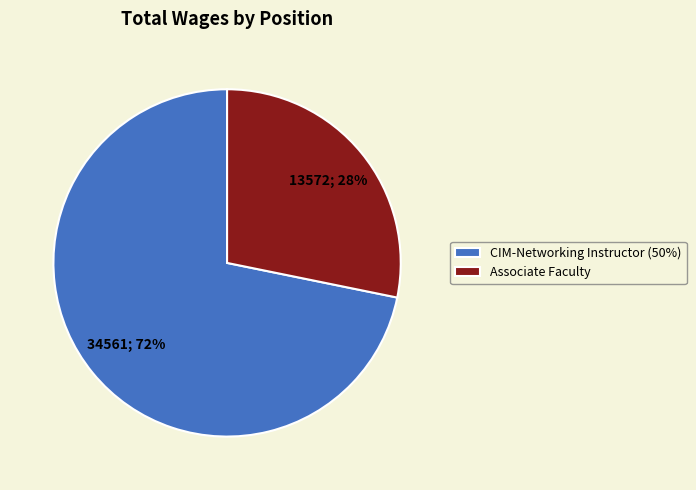

How many segments does this pie chart have?

2